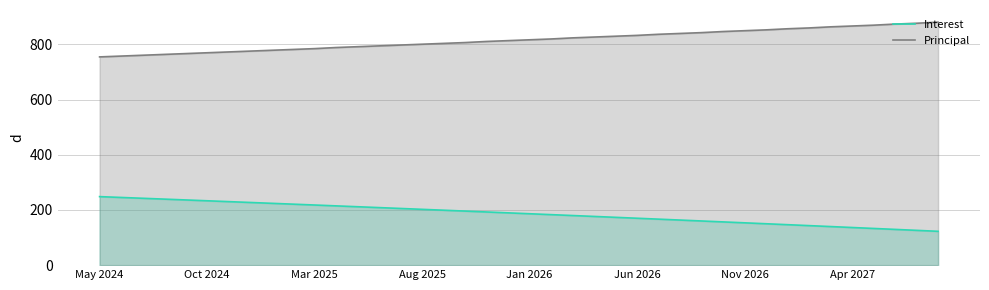

True or false: Interest and Principal cross at least once.

False